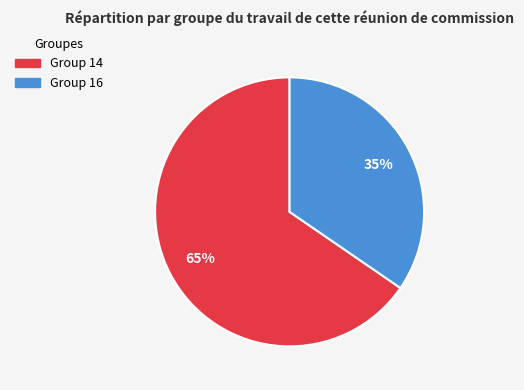

What percentage is the Group 14 slice, to the nearest percent?

65%